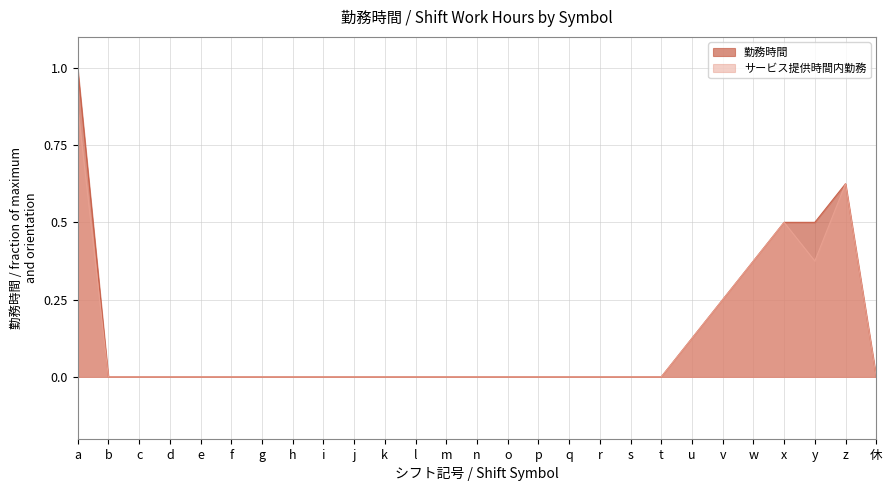

What is the difference between the second highest and minimum values in the 勤務時間 series?

0.6